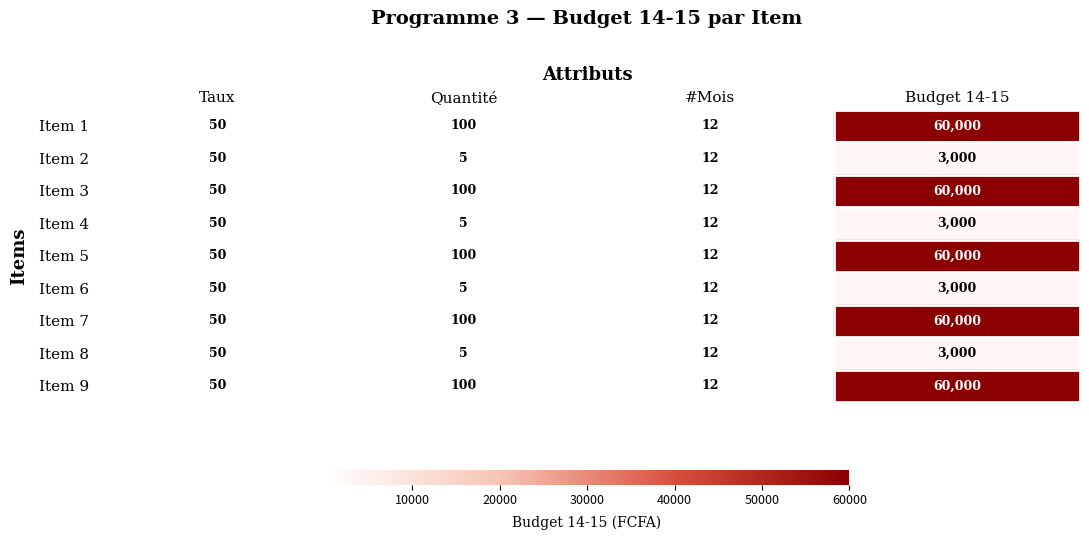

What is the total value across all series at Budget 14-15?

312000